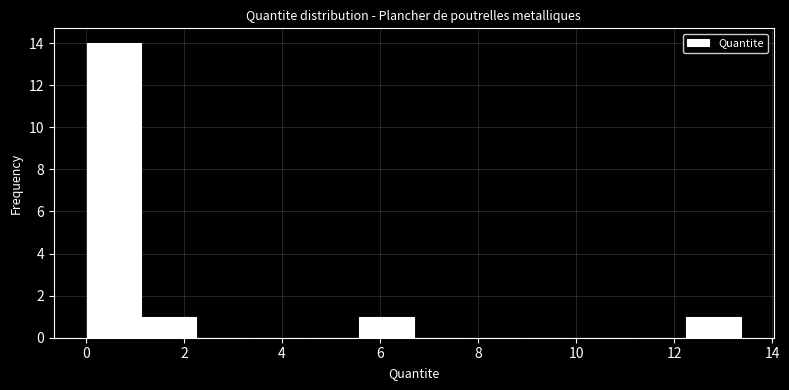

Which range on the x-axis has the tallest bar?

0.0 to 1.2